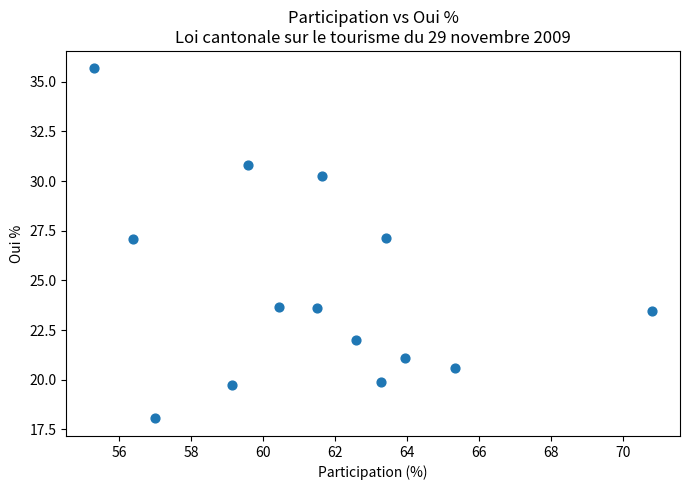

What is the range of Y values (max minus min)?

17.6